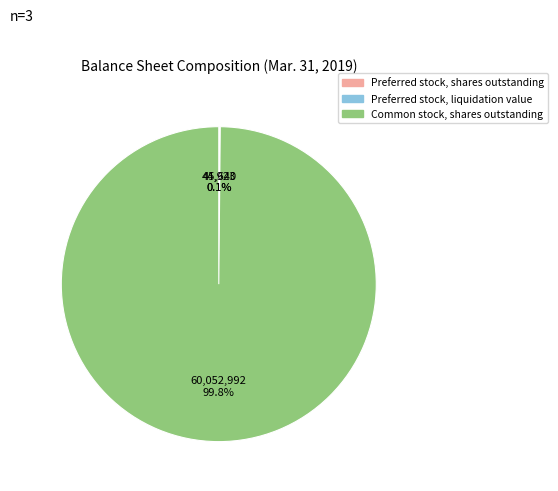

Is there a majority slice in this chart?

Yes